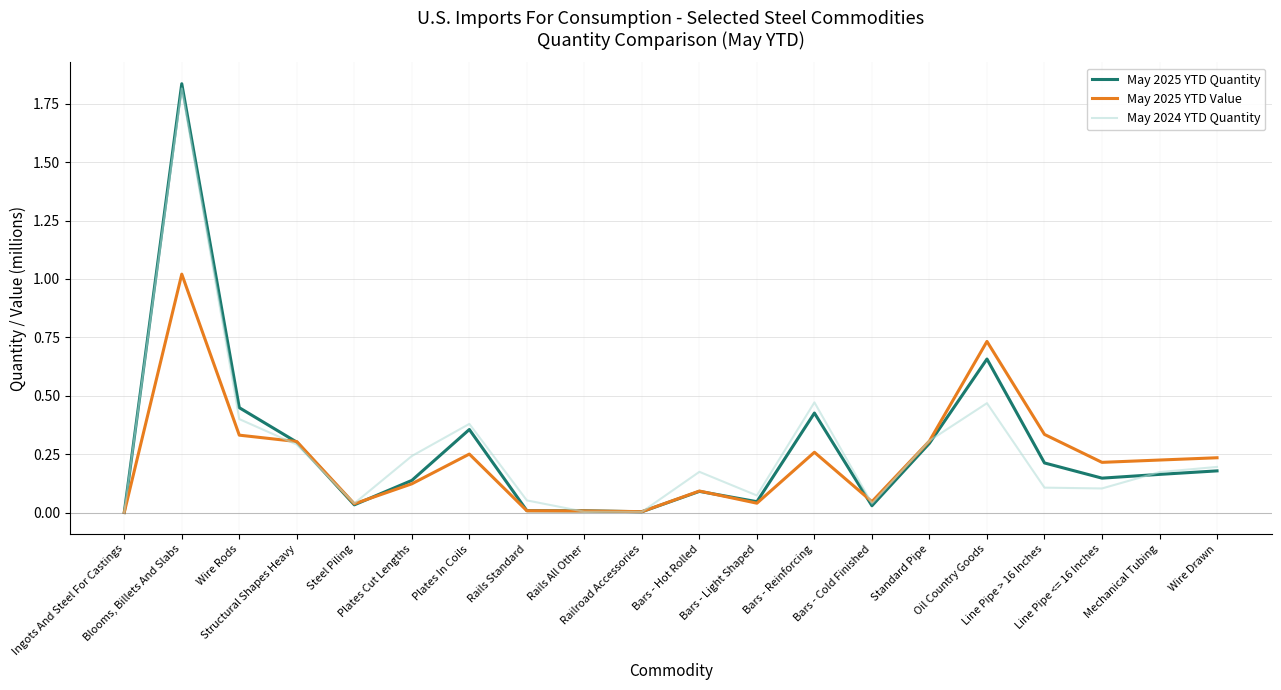

Which series has the widest spread of values?

May 2025 YTD Quantity